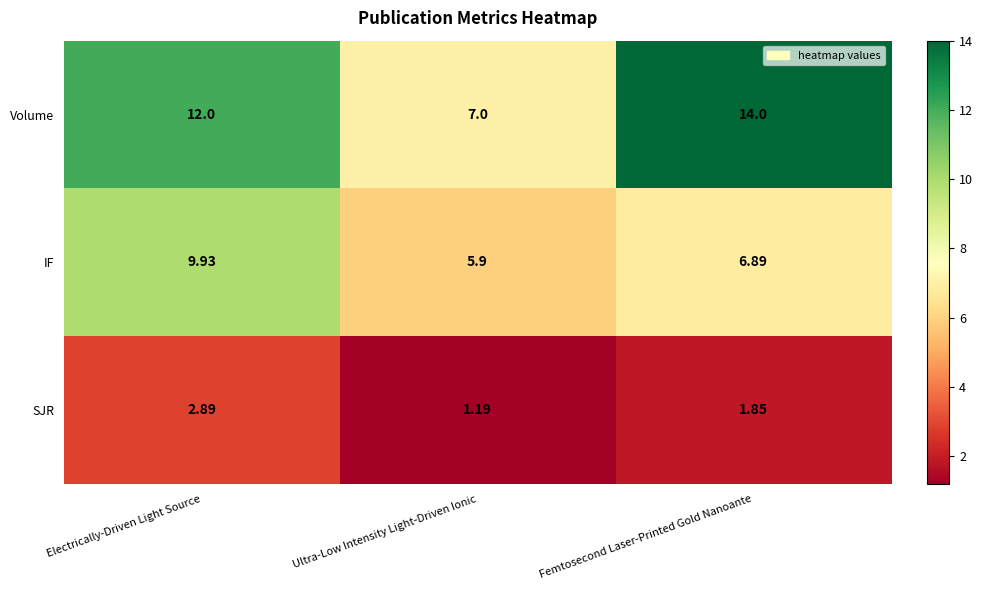

At which label does Volume reach its minimum?

Ultra-Low Intensity Light-Driven Ionic